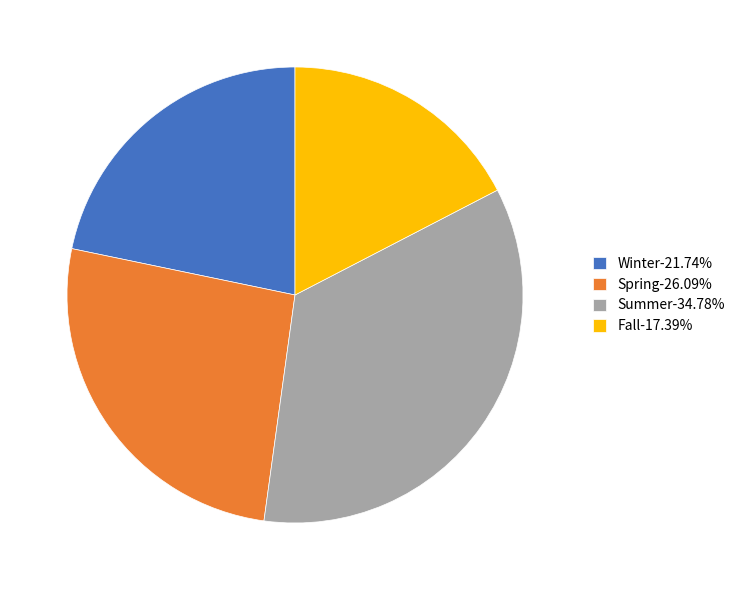

What is the ratio of the value at Fall to the value at Spring?

0.7